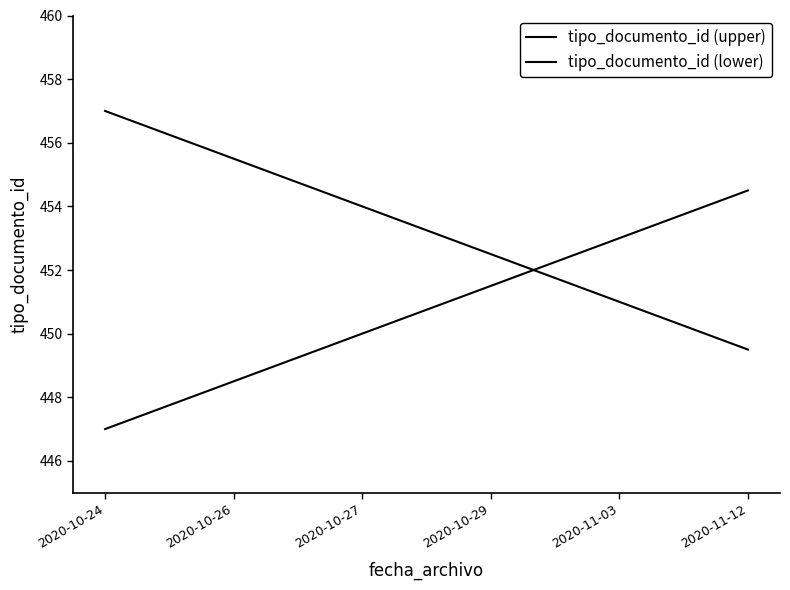

Does the chart have visible grid lines?

No